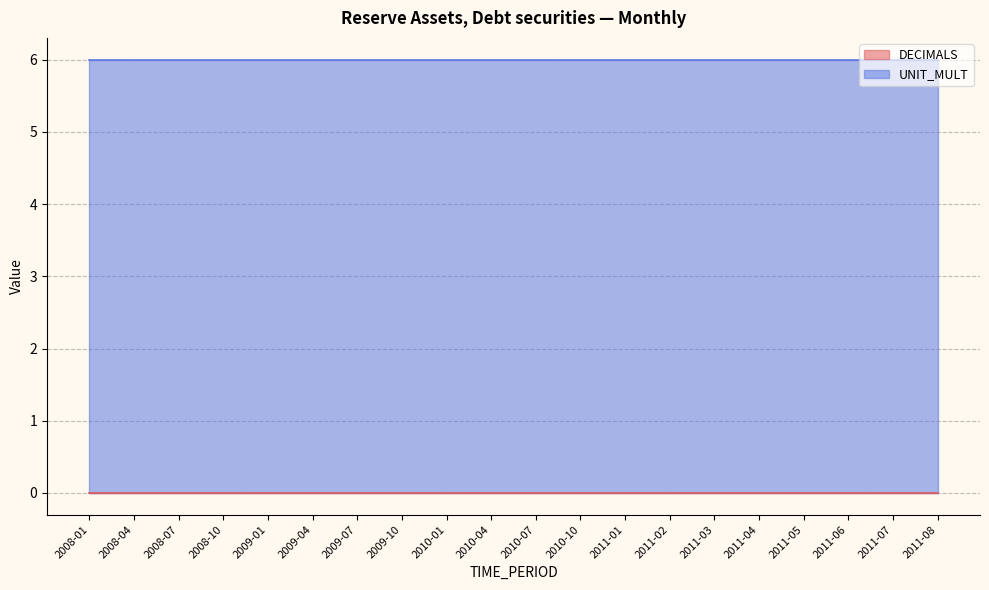

At how many categories does at least one series exceed 4?

20